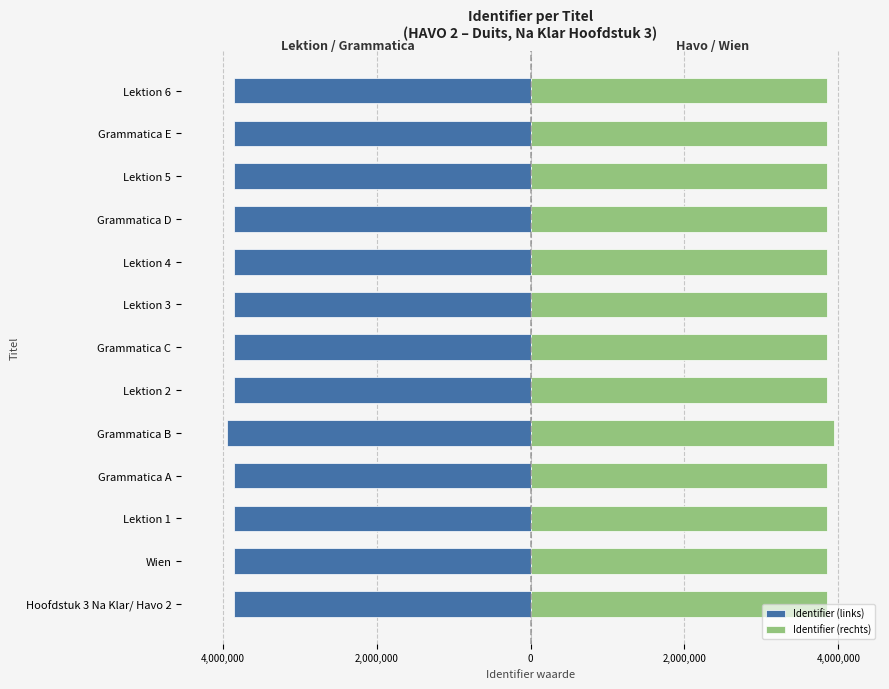

What is the sum of all Identifier (rechts) values?

50144718